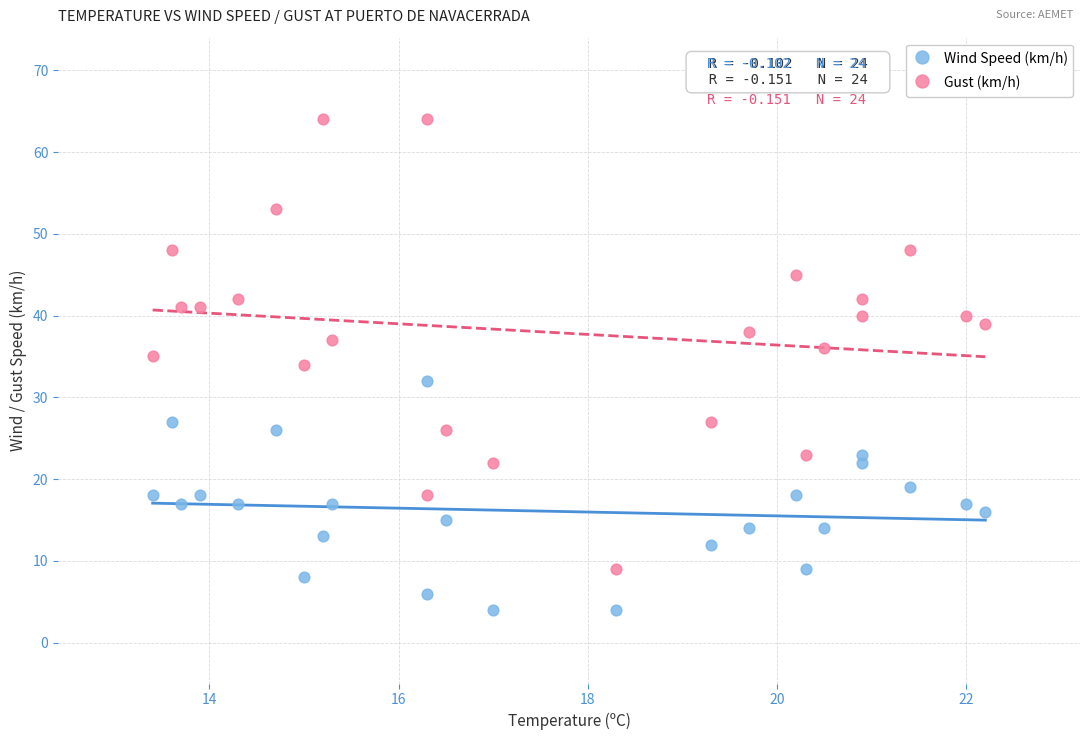

Which series has the widest spread of Y values?

Gust (km/h)